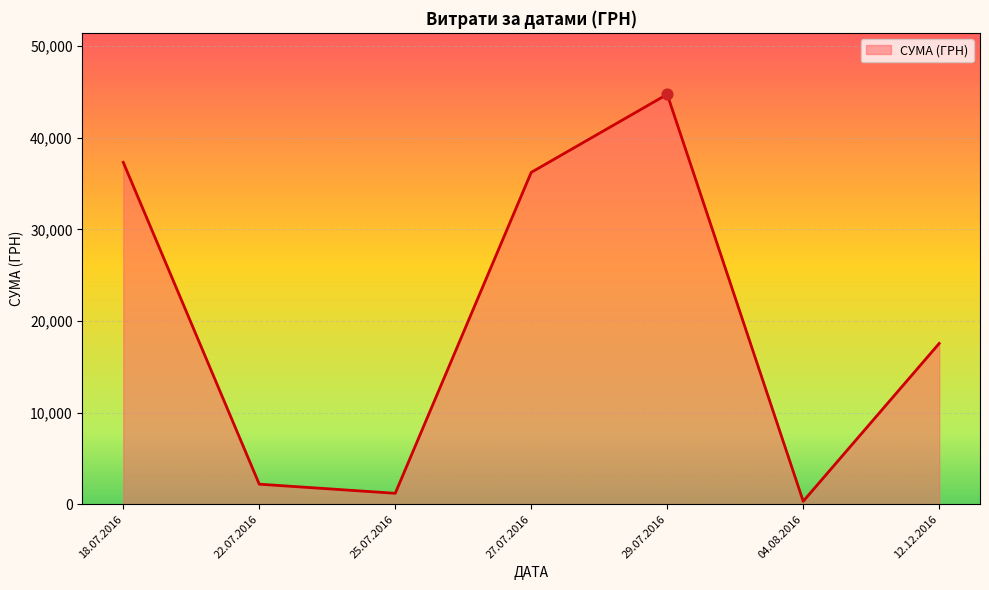

What is the change in value from 18.07.2016 to 29.07.2016?

+7421.5